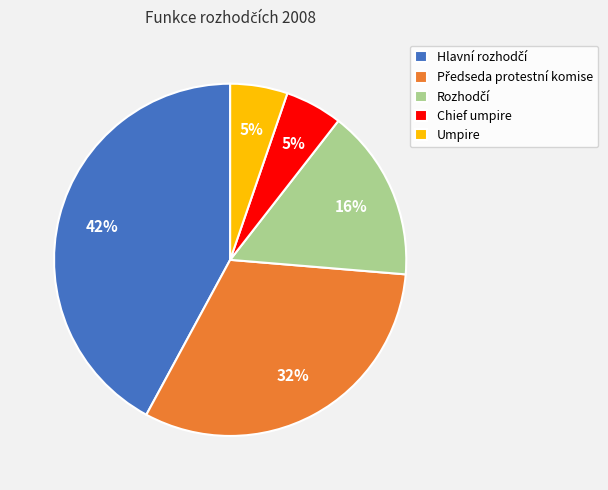

How many segments does this pie chart have?

5